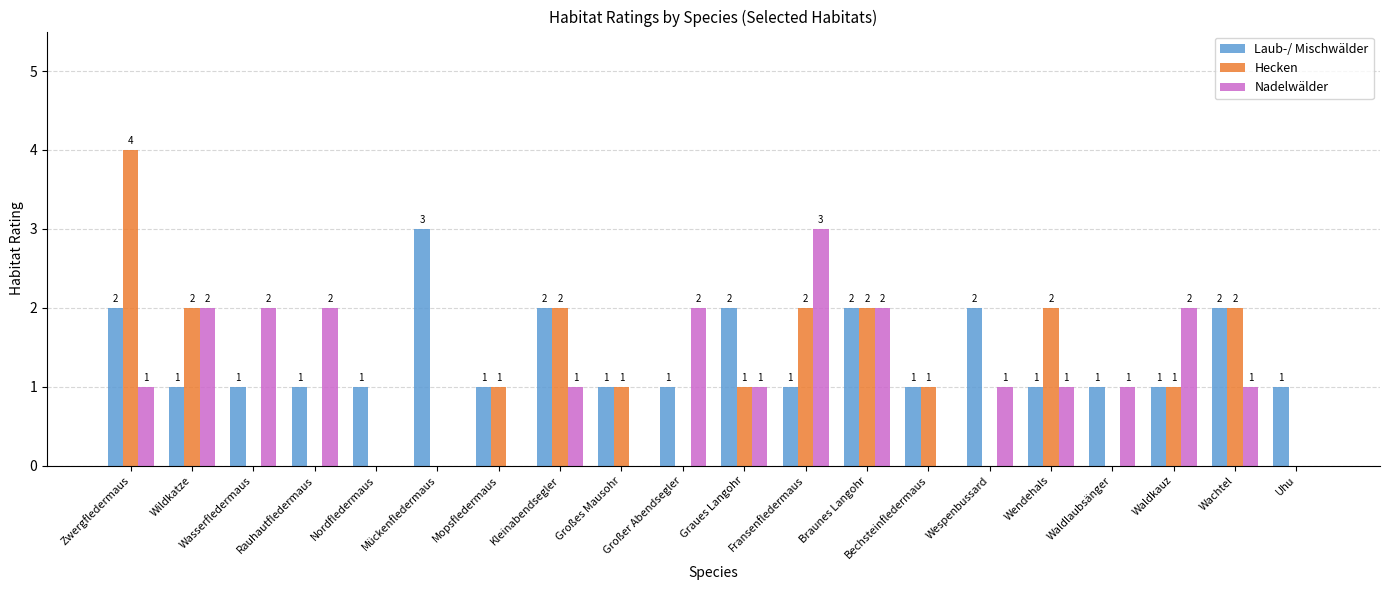

What is the greatest value displayed?

4